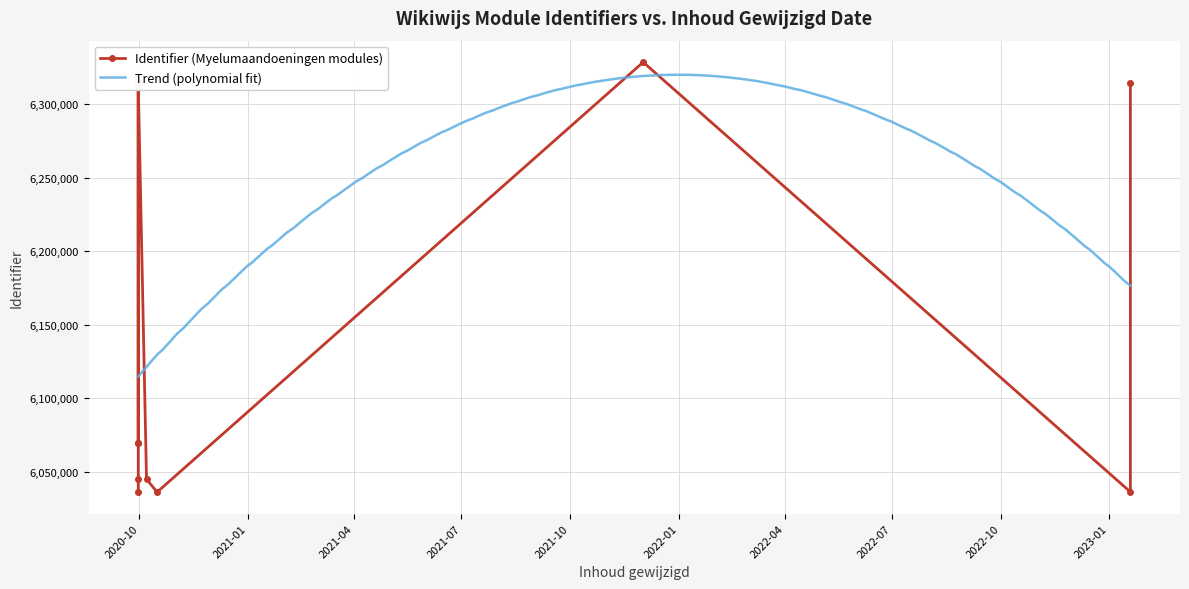

Rank the categories by value from highest to lowest.

2021-12-02, 2020-09-30, 2023-01-19, 2020-09-30, 2020-09-30, 2020-09-30, 2020-09-30, 2020-10-07, 2023-01-19, 2020-09-30, 2020-10-16